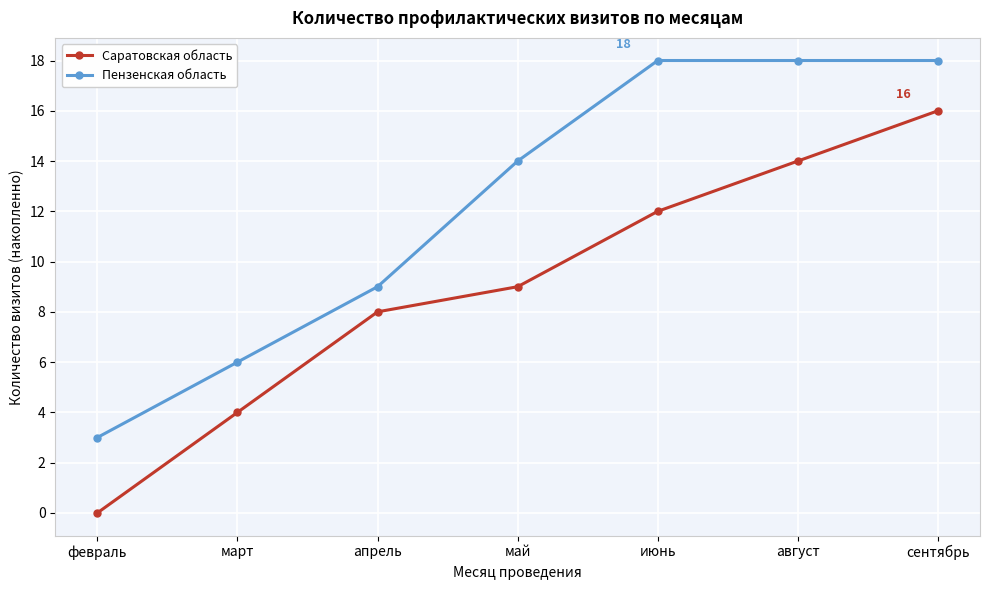

What is the difference between the maximum and minimum values in the Саратовская область series?

16